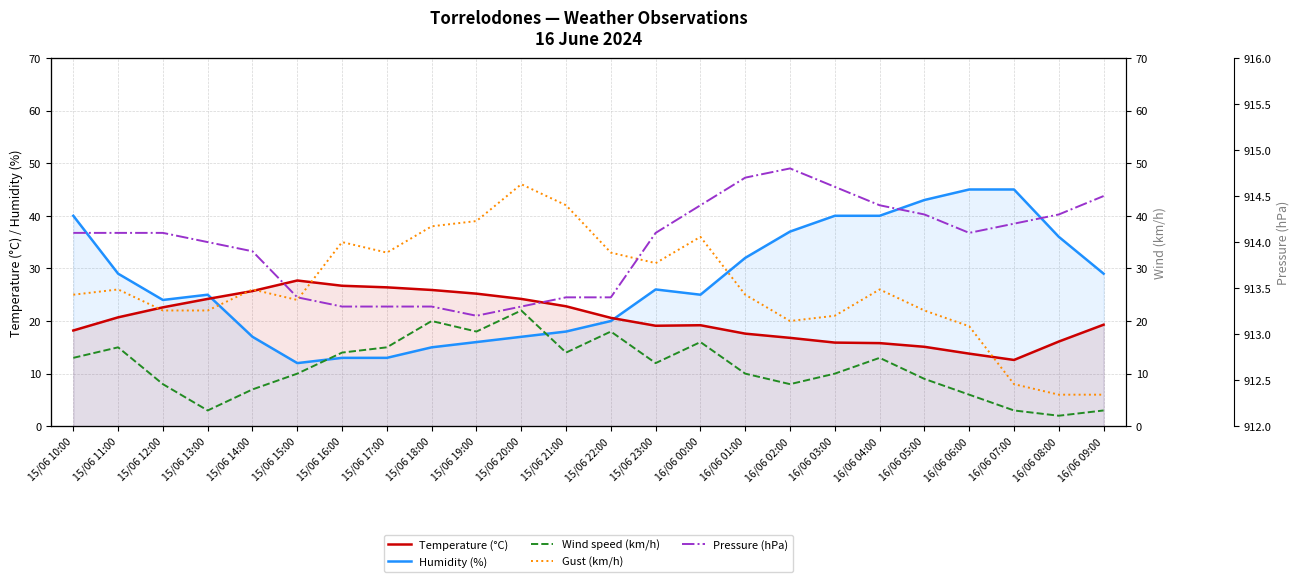

What is the label of the 23rd point from the left?

16/06 08:00